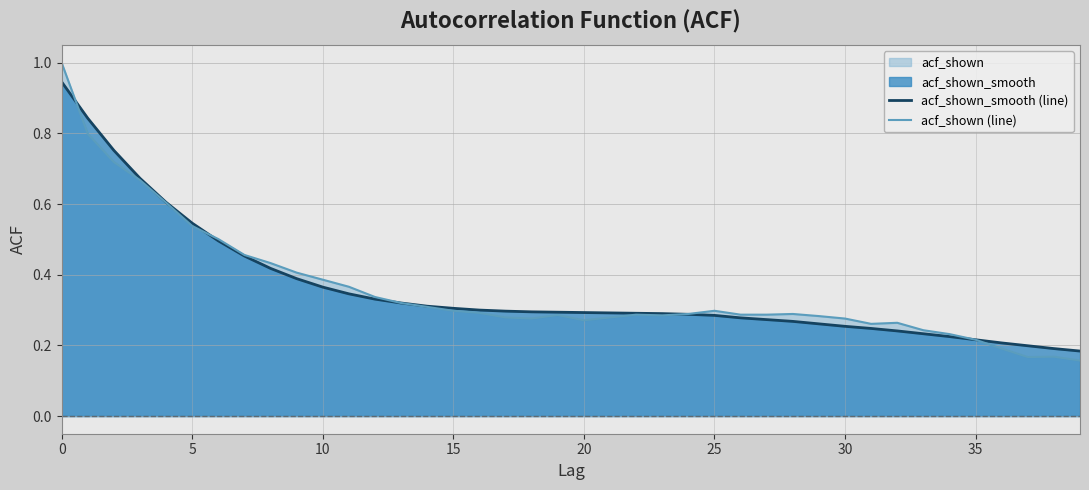

What is the label of the 28th point from the right?

12